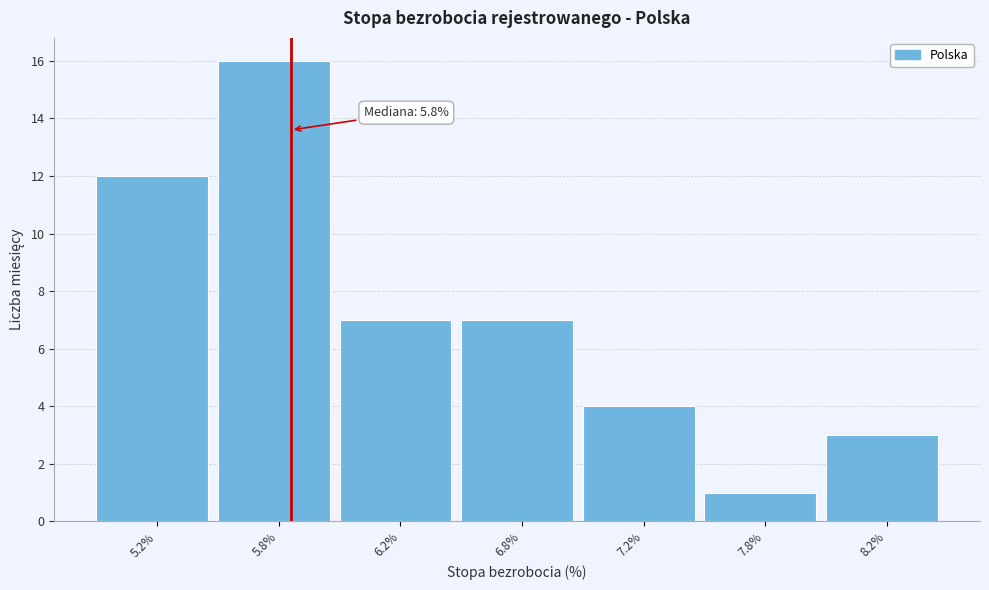

Reading left to right, extract all data points from this chart.

5.2%=12	5.8%=16	6.2%=7	6.8%=7	7.2%=4	7.8%=1	8.2%=3